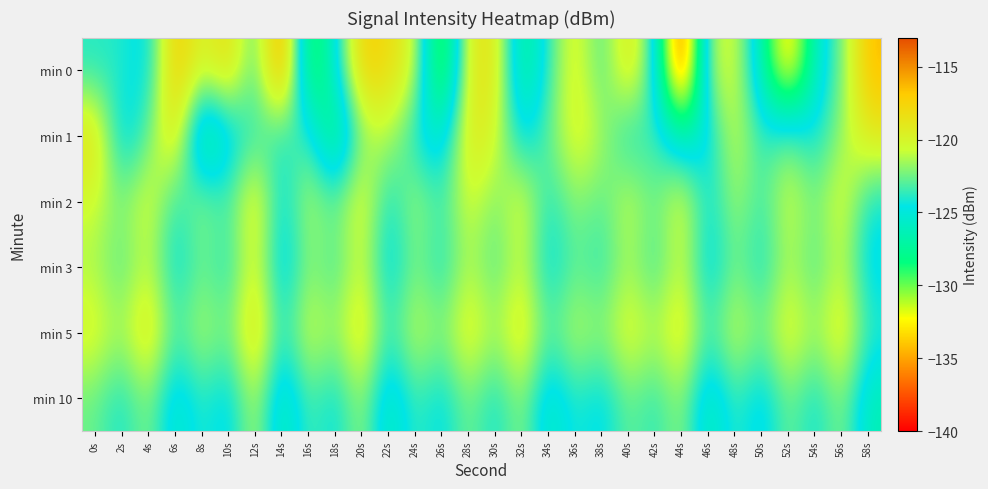

Which series has the largest range (max minus min)?

min 0